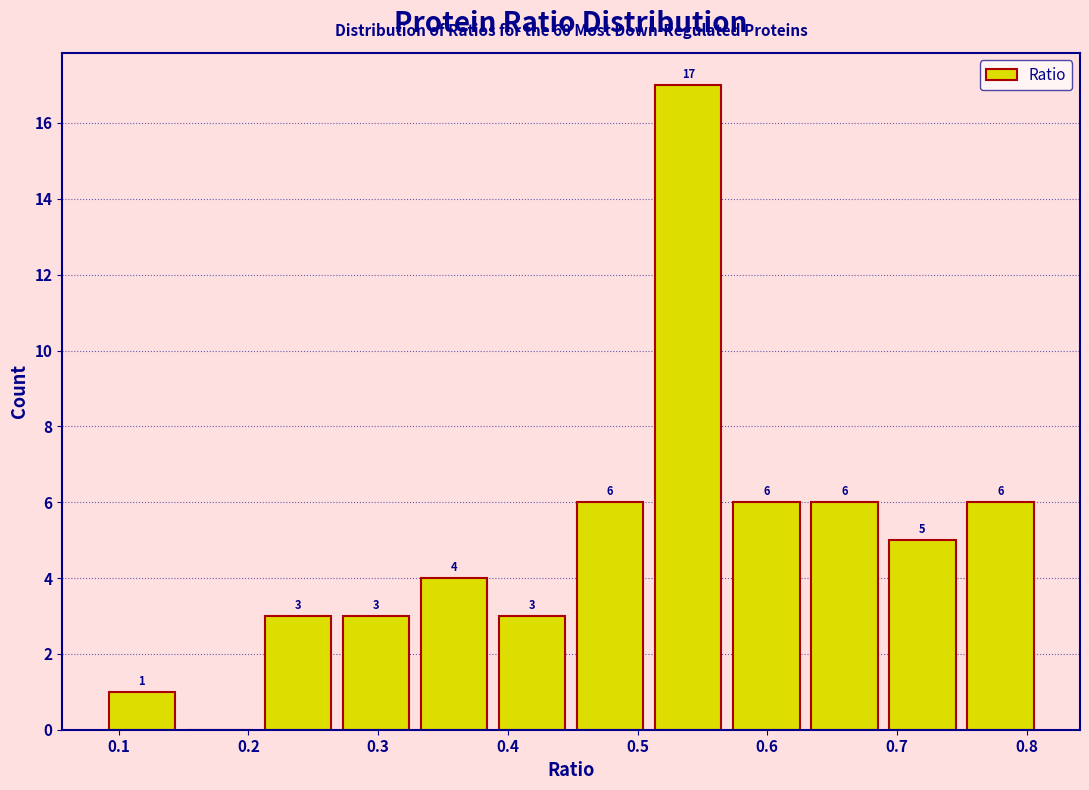

Over which range of the x-axis is the bar tallest?

0.51 to 0.57